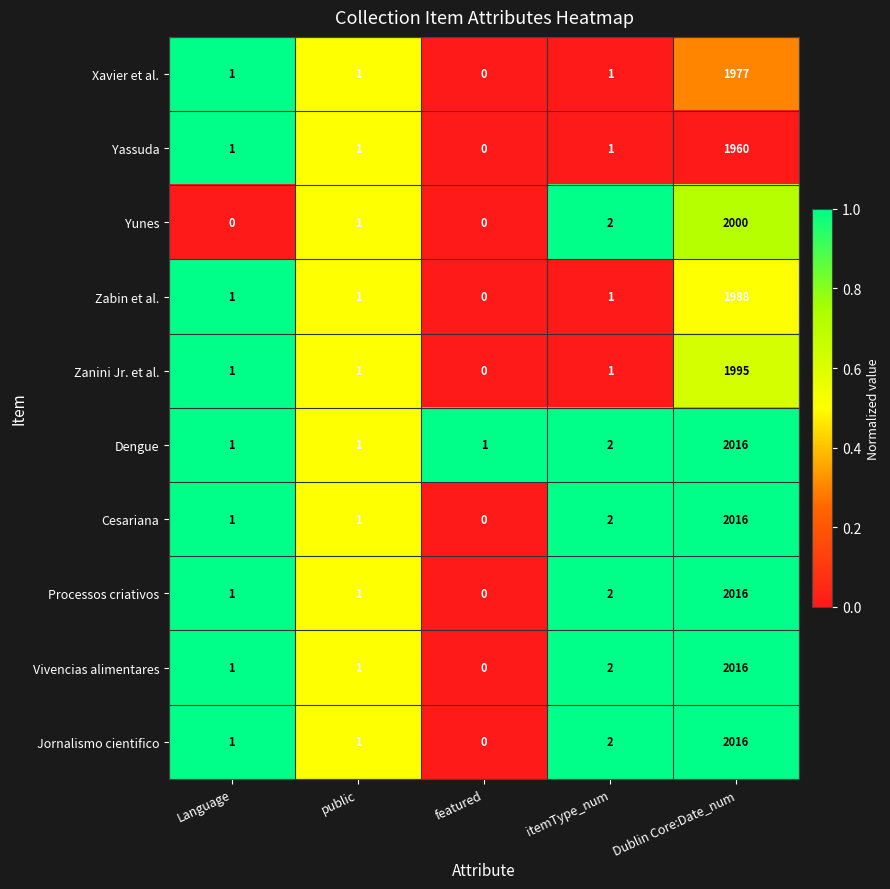

How many values in Zanini Jr. et al. are above zero?

4